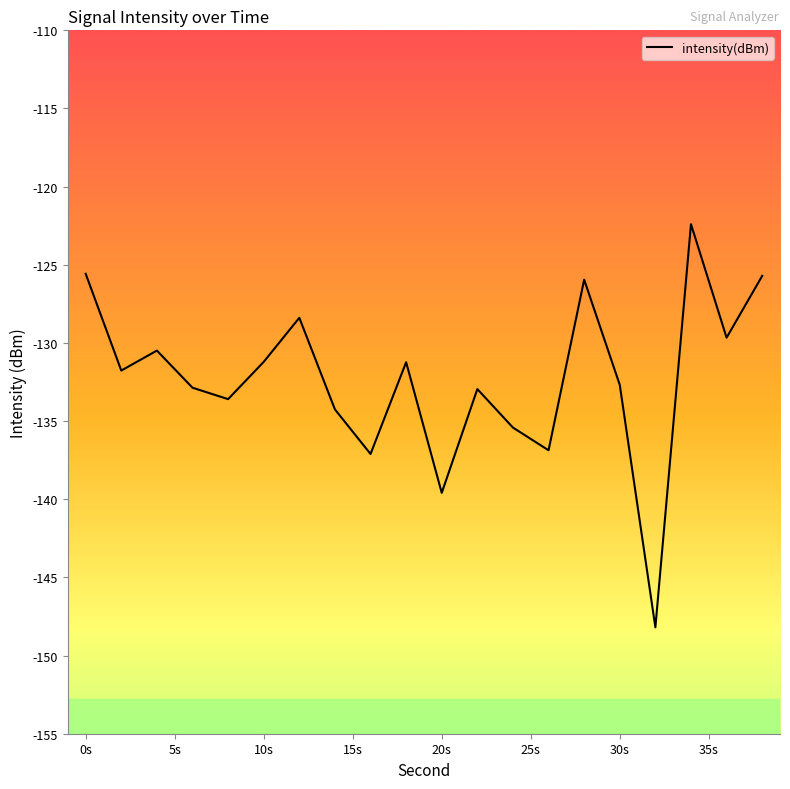

How many distinct data groups are displayed?

1